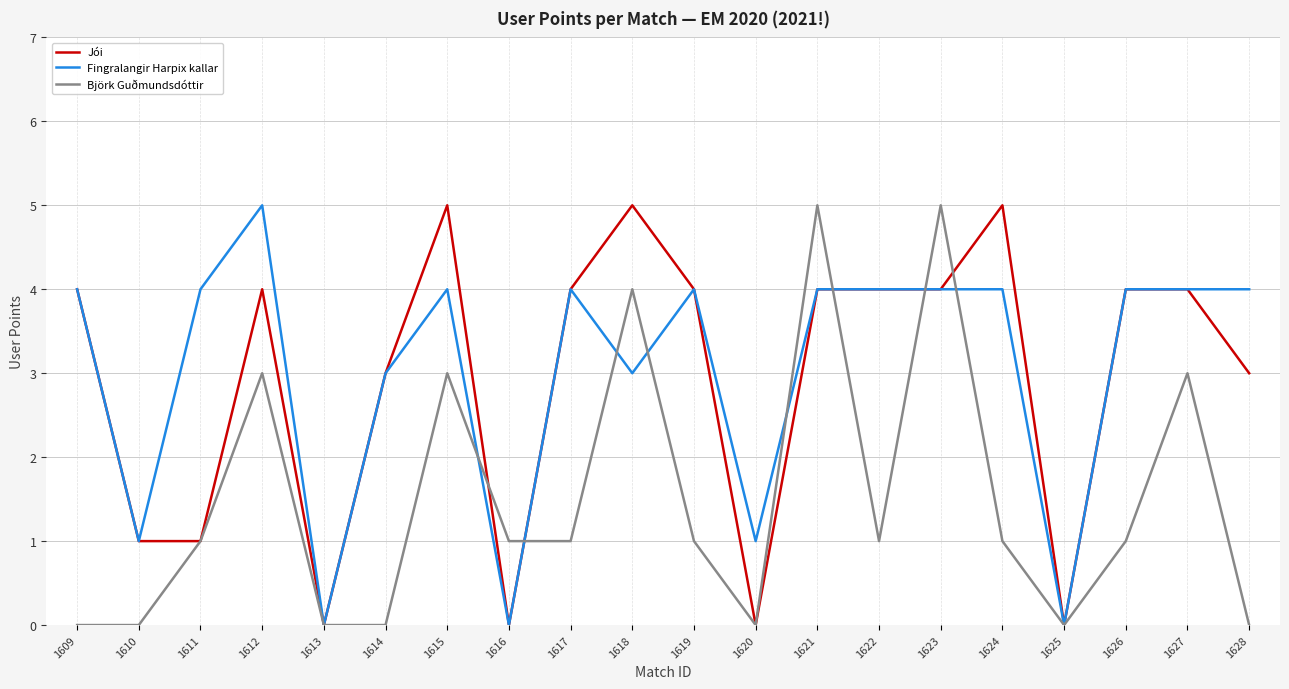

The value of Björk Guðmundsdóttir at 1620 is 0. True or false?

True